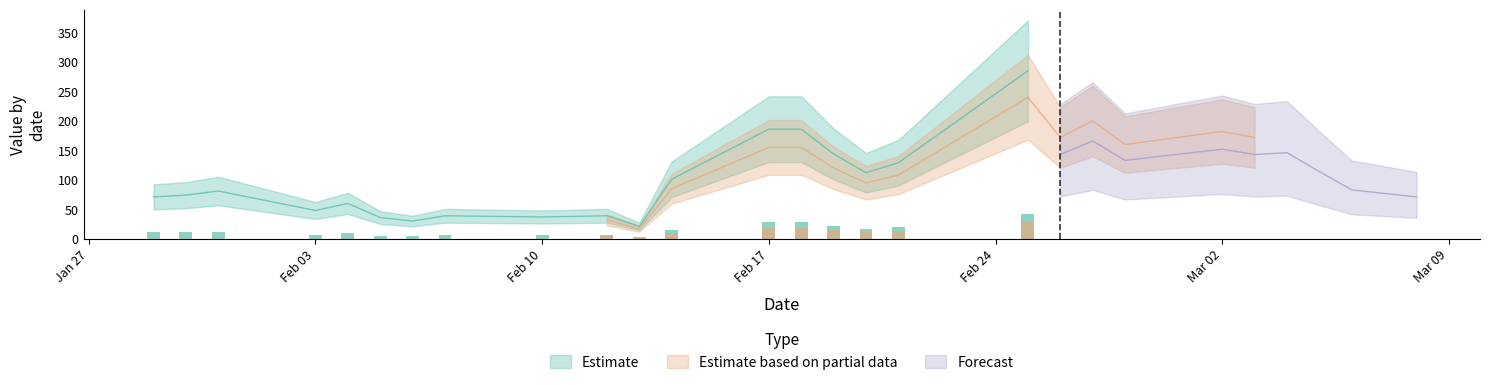

What is the label of the 3rd bar from the left?

2020/1/31